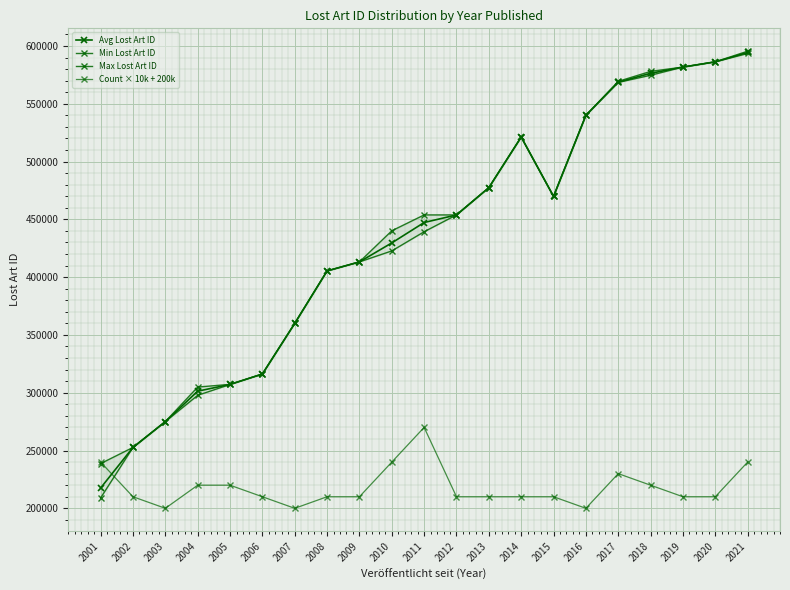

What is the sum of all Avg Lost Art ID values?

9095199